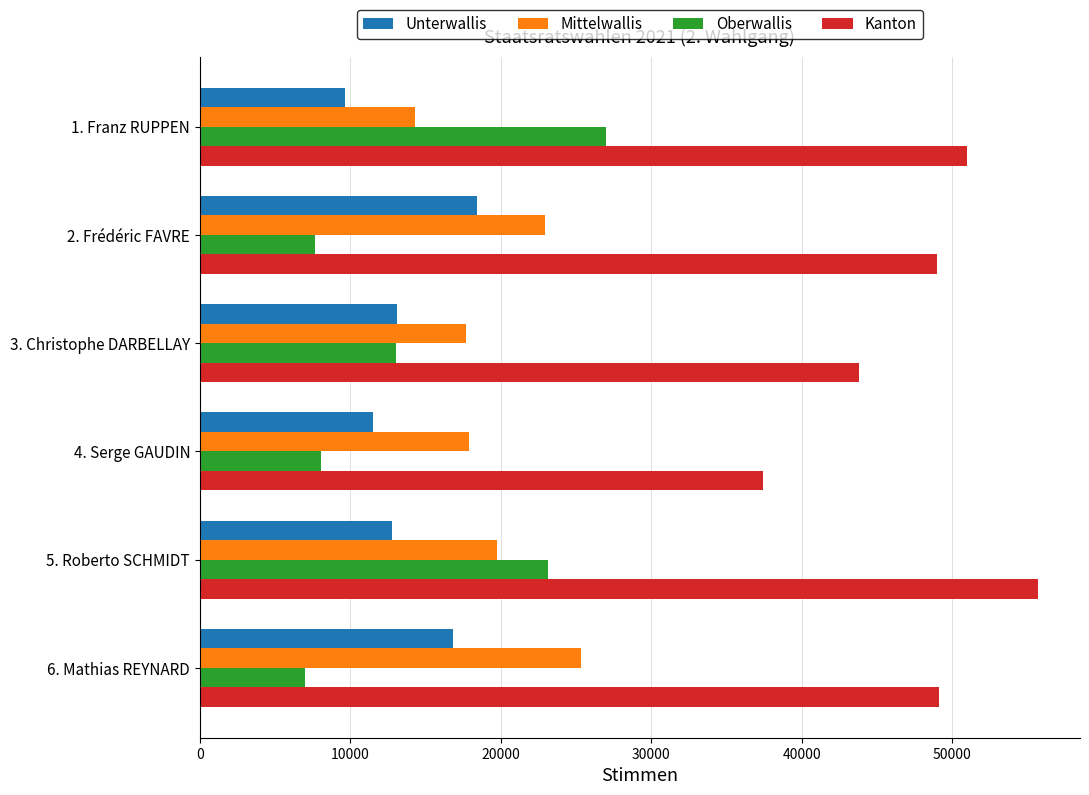

Count the number of data series in this chart.

4